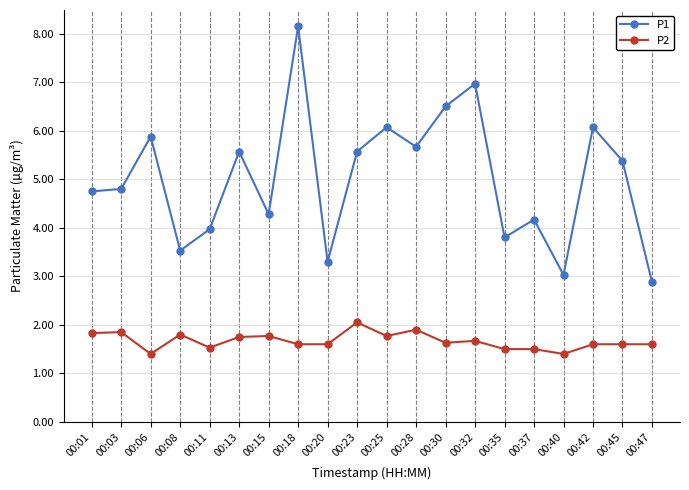

Count the number of data series in this chart.

2